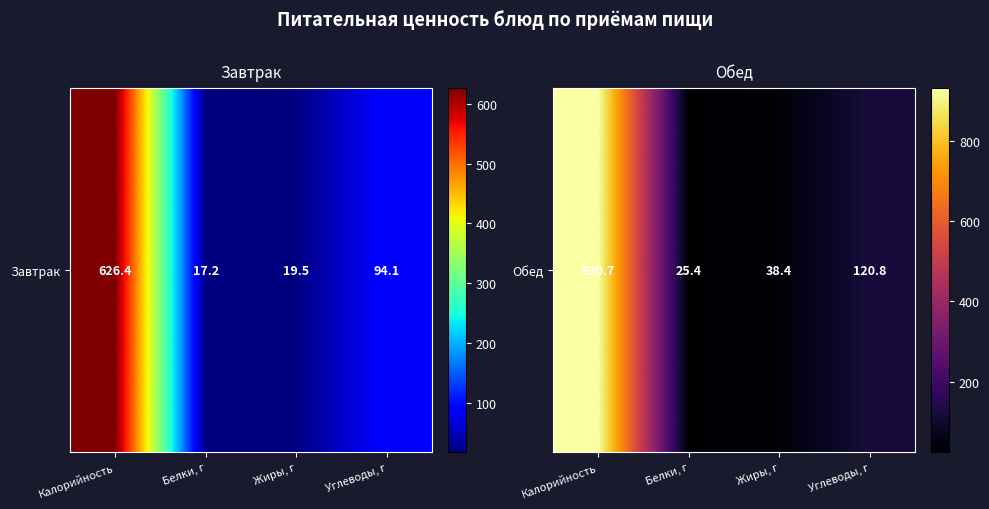

What is the smallest value displayed?

25.4